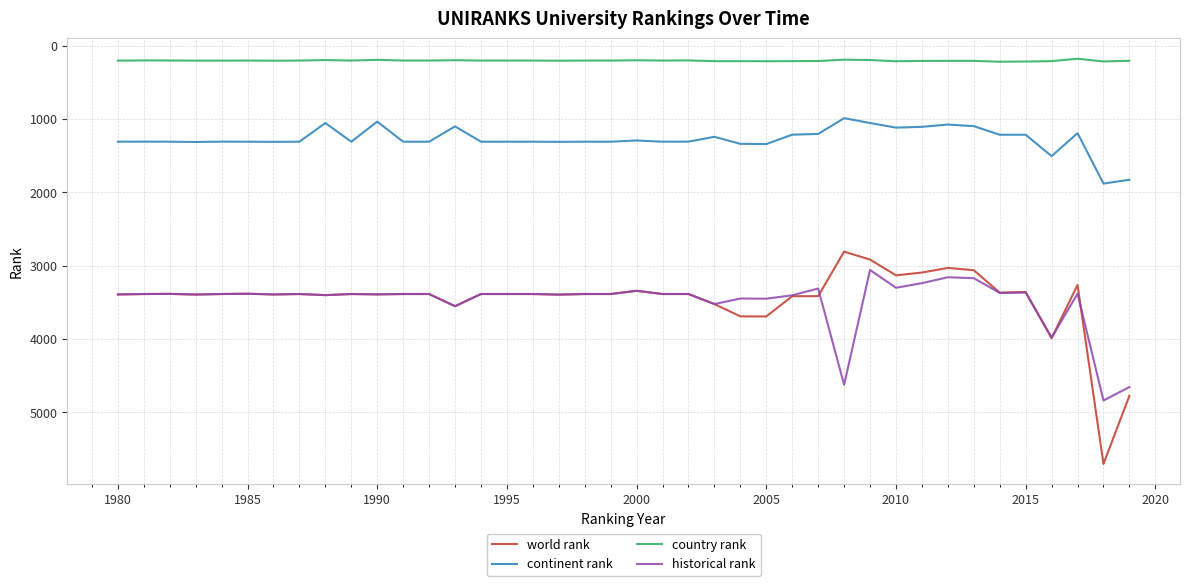

Which series has the largest range (max minus min)?

world rank